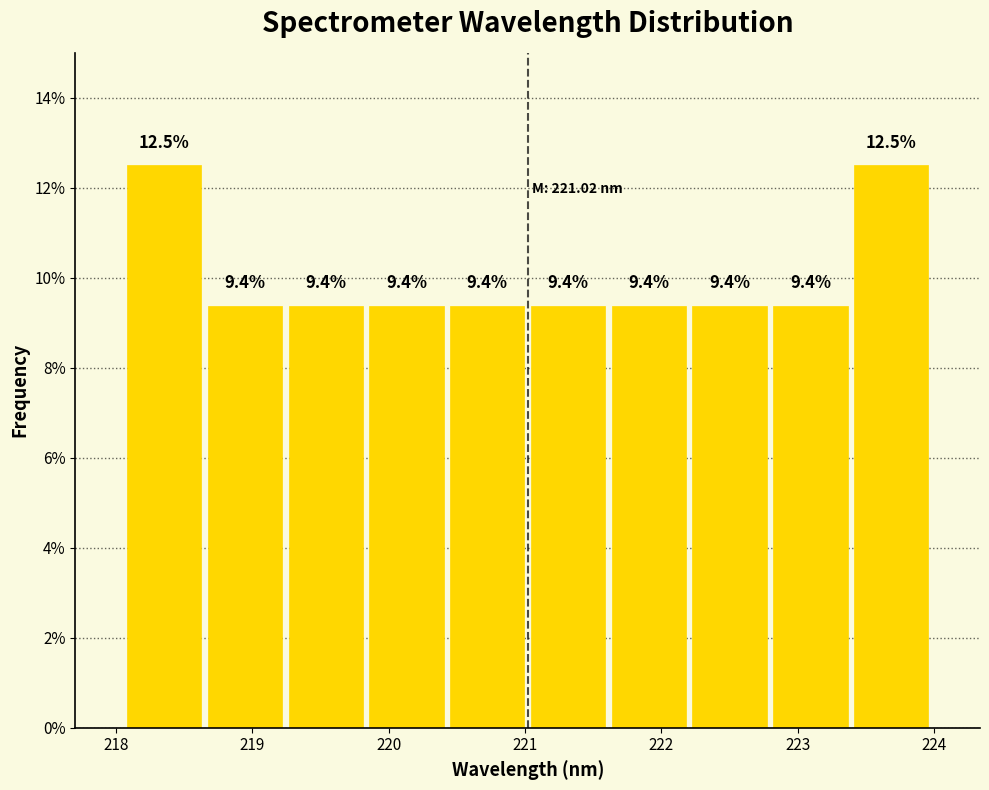

What is the height of the bar covering 222.2 to 222.8 on the x-axis? The bar edges are not printed on the chart, so give them approximately, as read against the axis.

9.4